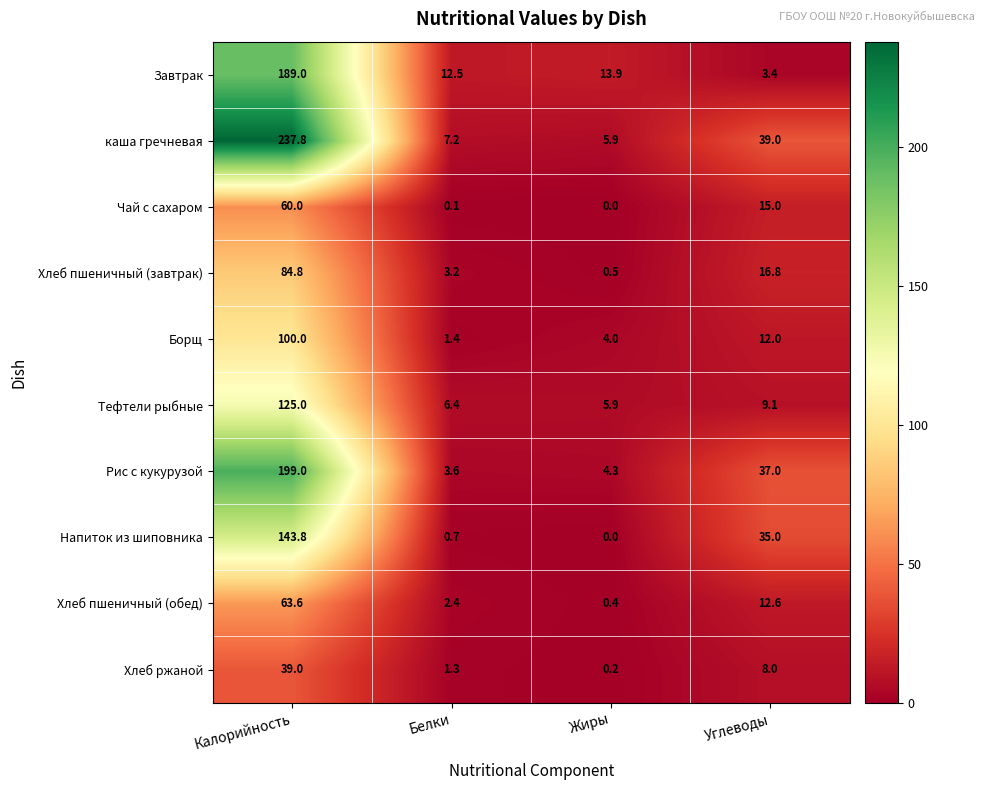

Which label corresponds to the smallest value in the chart?

Жиры